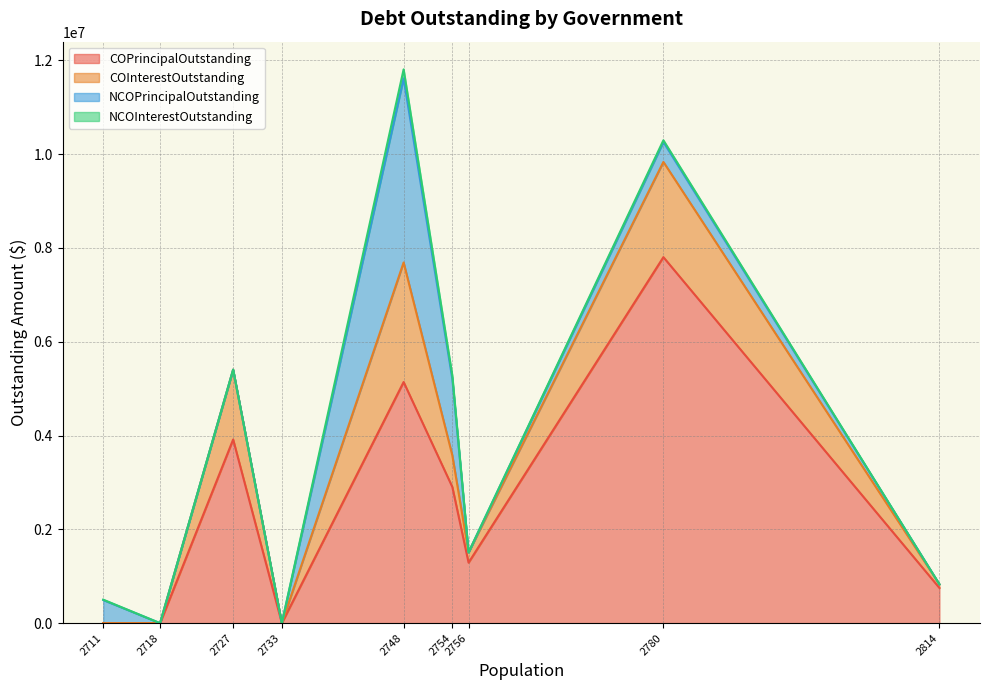

True or false: COPrincipalOutstanding and COInterestOutstanding intersect in this chart.

False